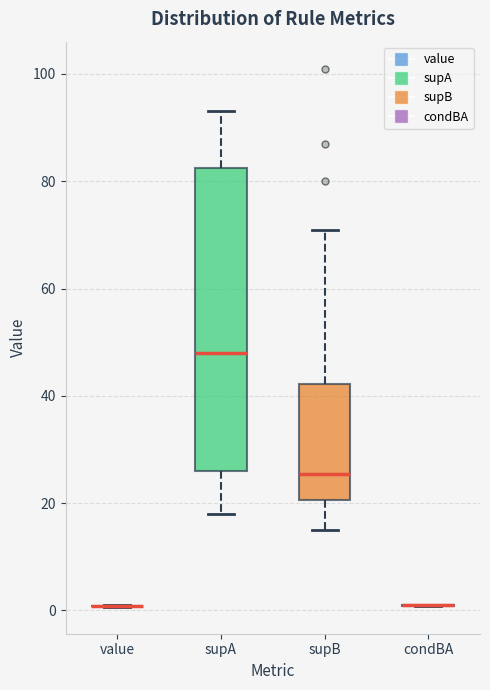

Reading left to right, transcribe this box plot: for each box, give where its median line is, the range the box spans, and where its two whiskers end, as read against the y-axis. The values are not printed on the chart, so give them approximately, as read against the axis.

value: box collapsed to a line at 0, whiskers 0 to 0
supA: median 48, box 26 to 82, whiskers 18 to 94
supB: median 26, box 20 to 42, whiskers 16 to 72
condBA: box collapsed to a line at 0, whiskers 0 to 2